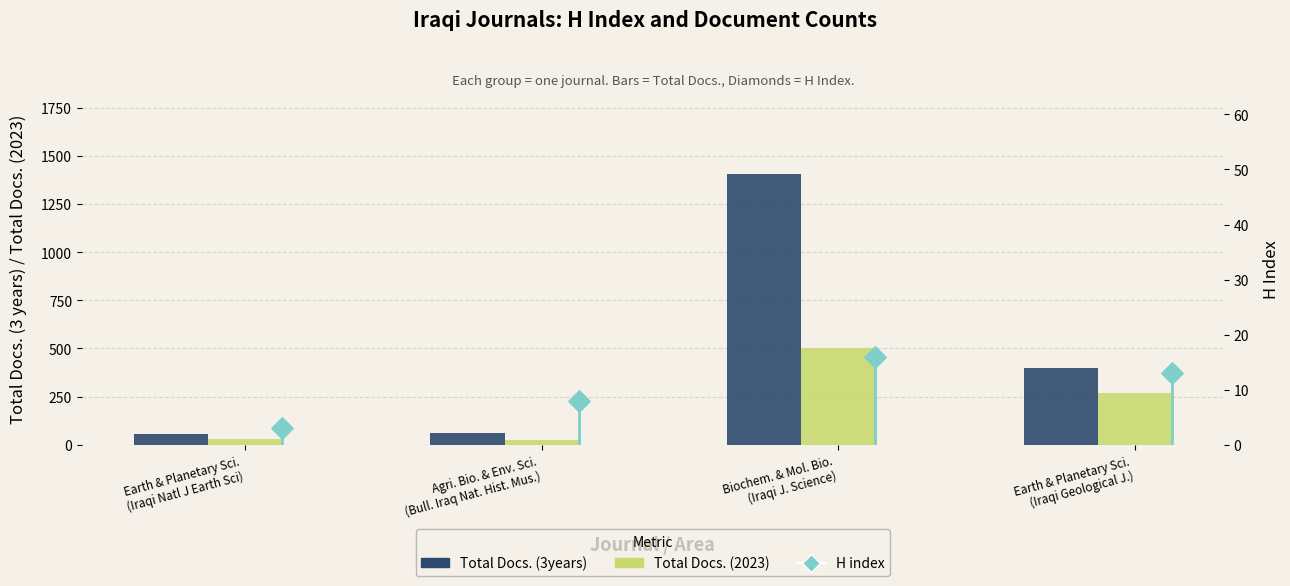

At how many categories does at least one series exceed 243?

2